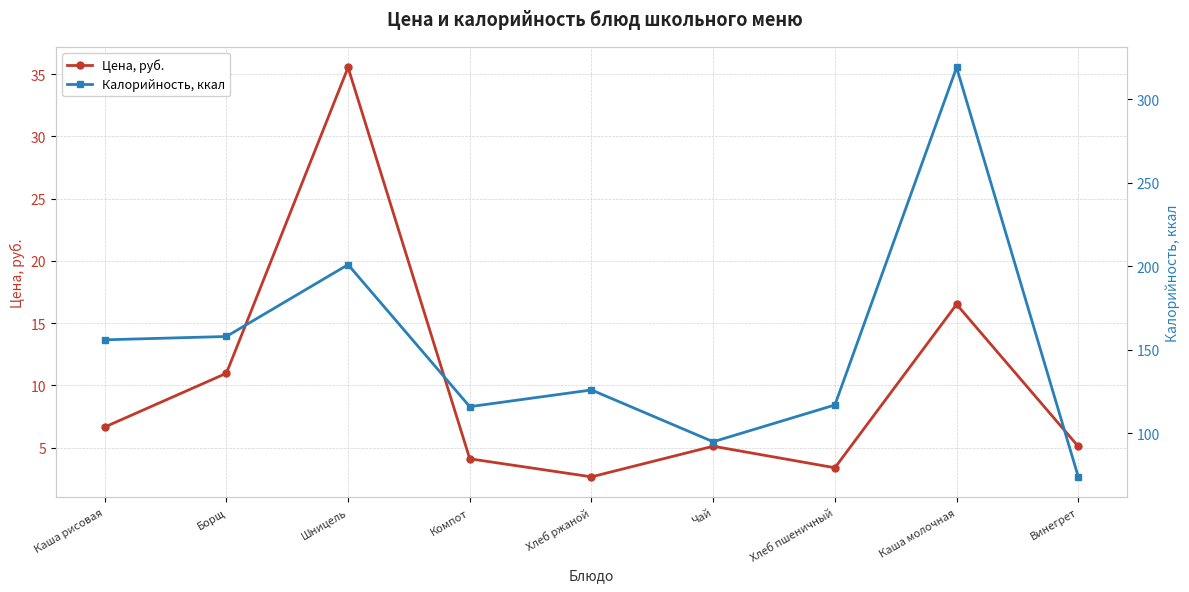

At which label does Цена, руб. reach its peak?

Шницель